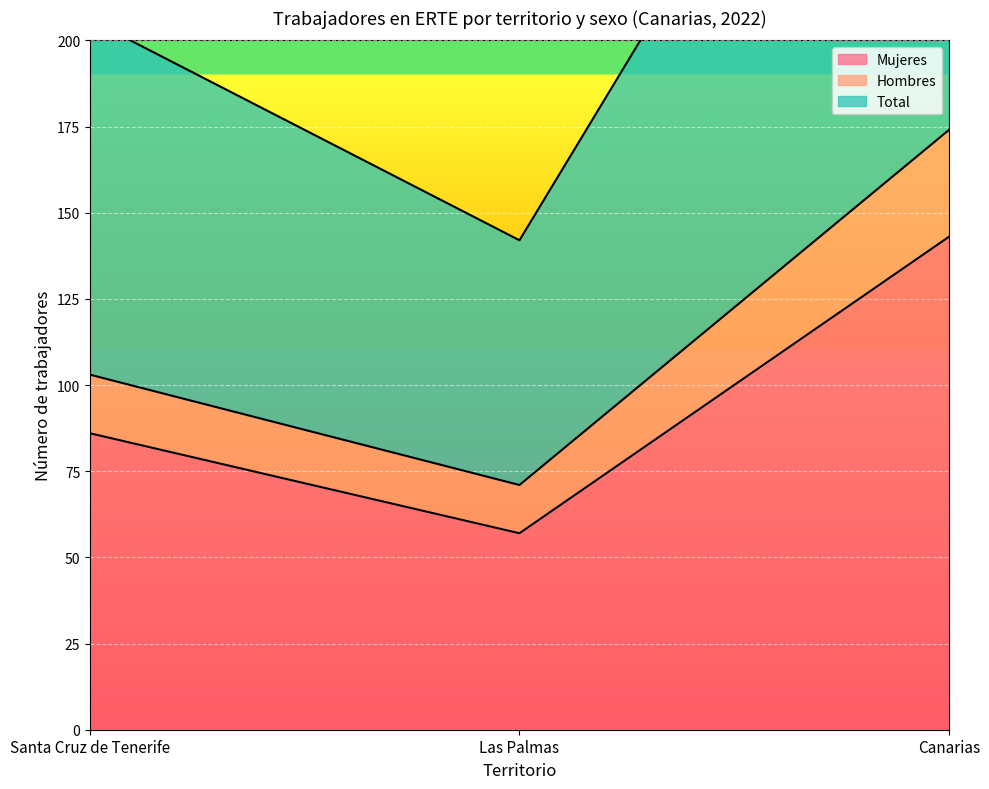

List the labels in order of Mujeres value, smallest first.

Las Palmas, Santa Cruz de Tenerife, Canarias